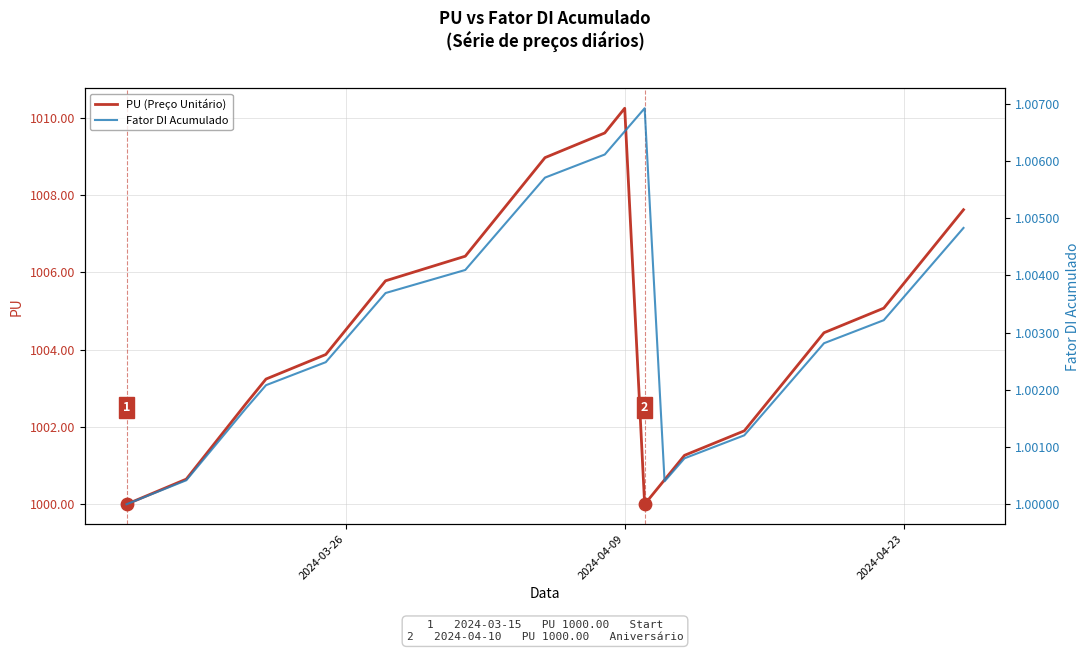

What are all the series names shown in the legend?

PU (Preço Unitário), Fator DI Acumulado